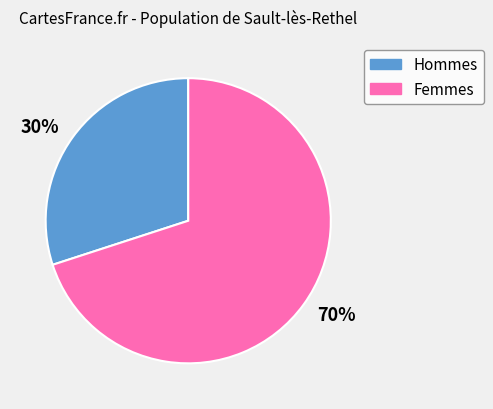

Does any single category account for the majority?

Yes